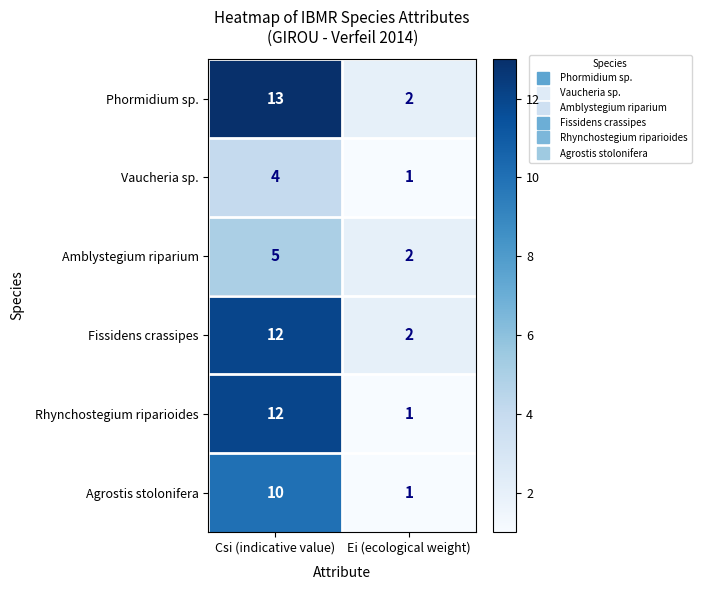

What is the greatest value displayed?

13